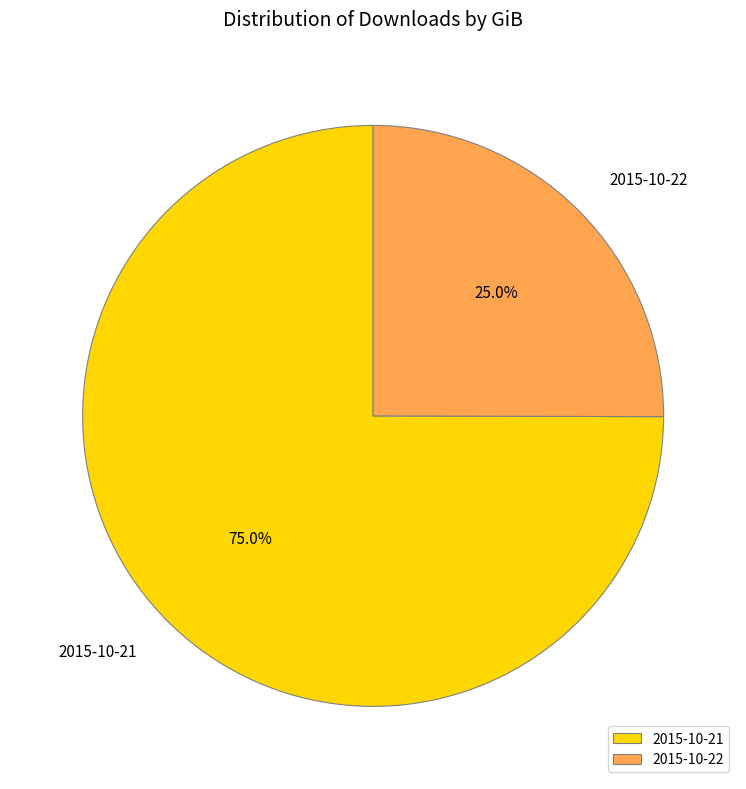

Rank the categories by value from highest to lowest.

2015-10-21, 2015-10-22